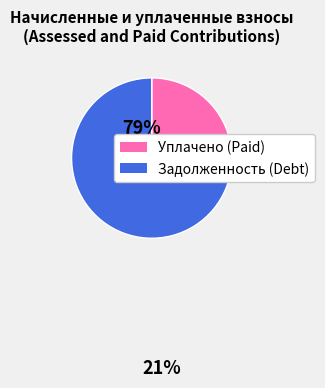

Is it true that Уплачено (Paid) is 21% of the pie?

True